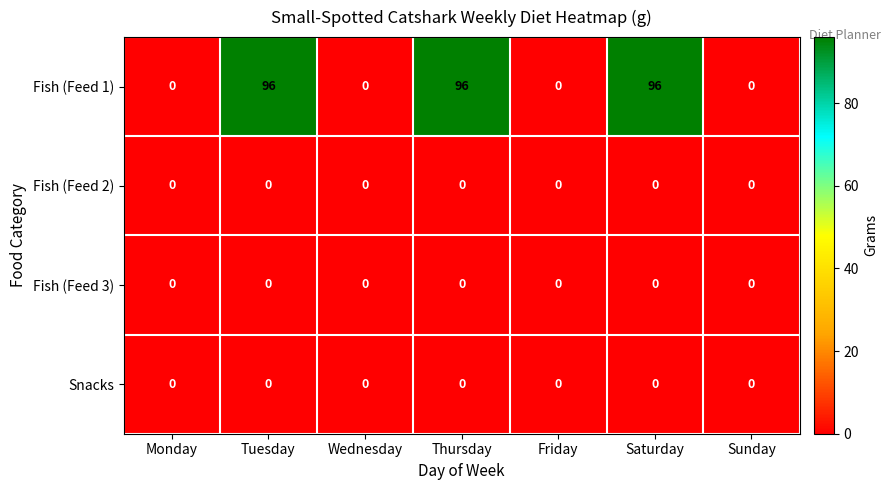

Reading right to left, list all the values displayed in this chart.

Fish (Feed 1): Sunday=0	Saturday=96	Friday=0	Thursday=96	Wednesday=0	Tuesday=96	Monday=0
Fish (Feed 2): Sunday=0	Saturday=0	Friday=0	Thursday=0	Wednesday=0	Tuesday=0	Monday=0
Fish (Feed 3): Sunday=0	Saturday=0	Friday=0	Thursday=0	Wednesday=0	Tuesday=0	Monday=0
Snacks: Sunday=0	Saturday=0	Friday=0	Thursday=0	Wednesday=0	Tuesday=0	Monday=0